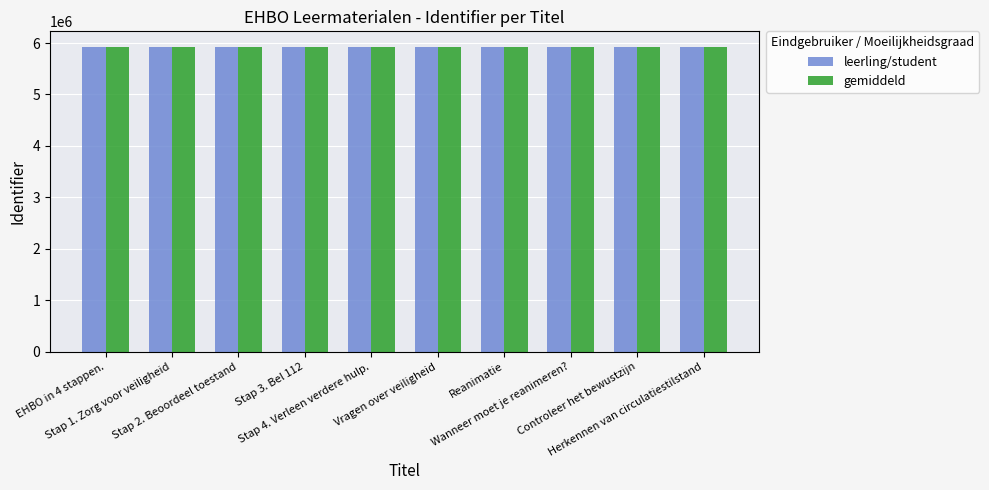

Which series has the largest range (max minus min)?

gemiddeld